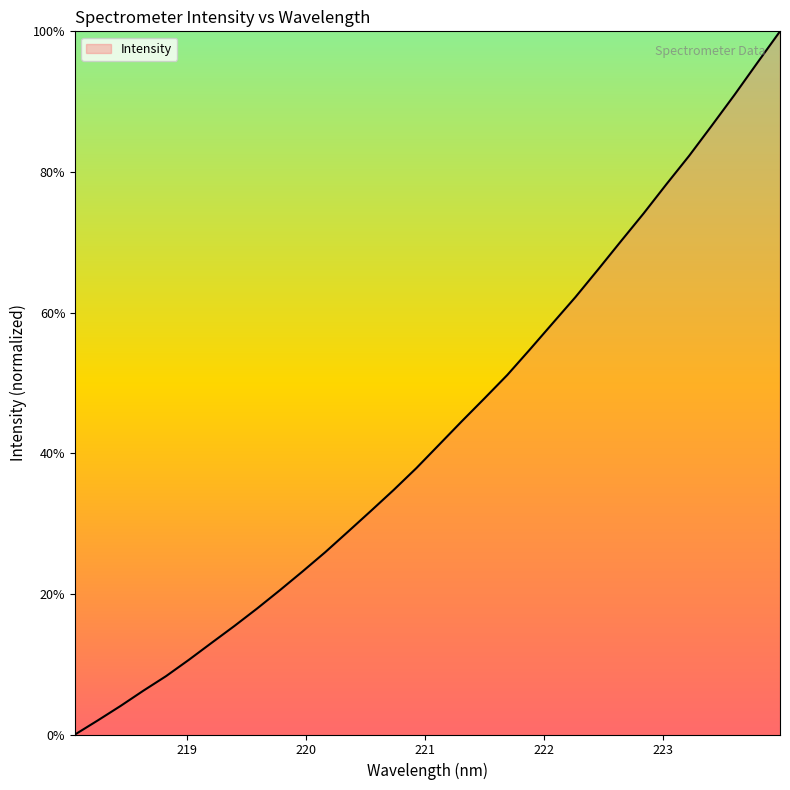

How many positive values are there?

31